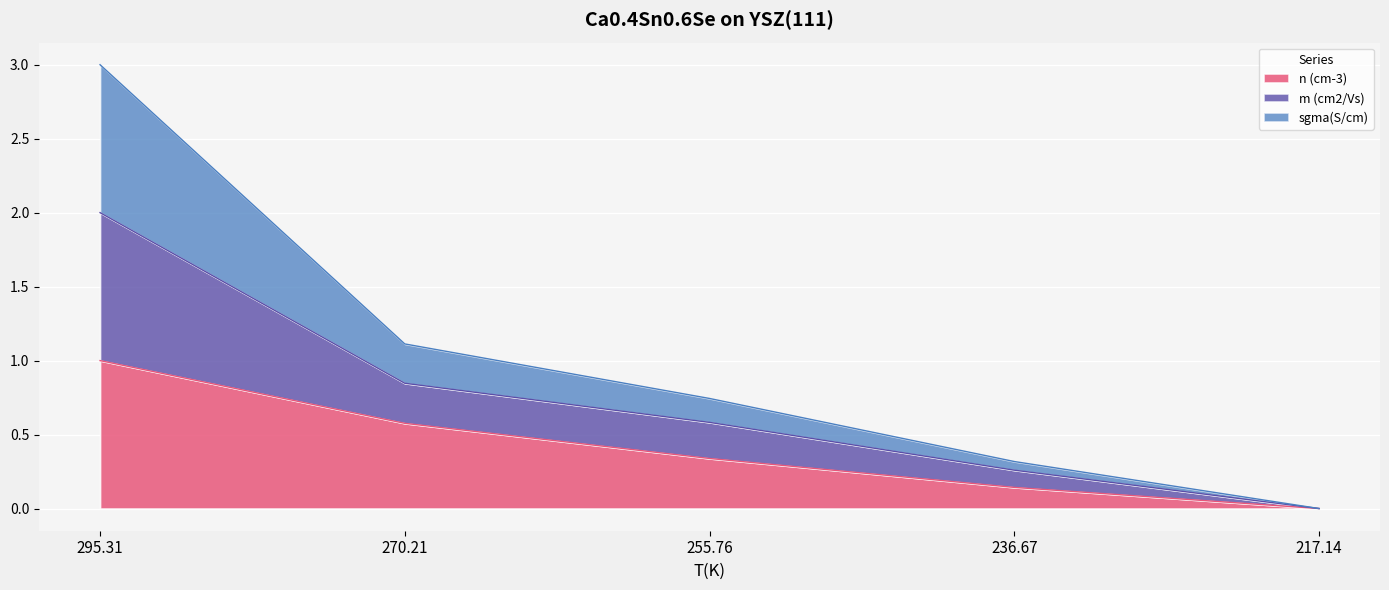

How many series are shown in this chart?

3